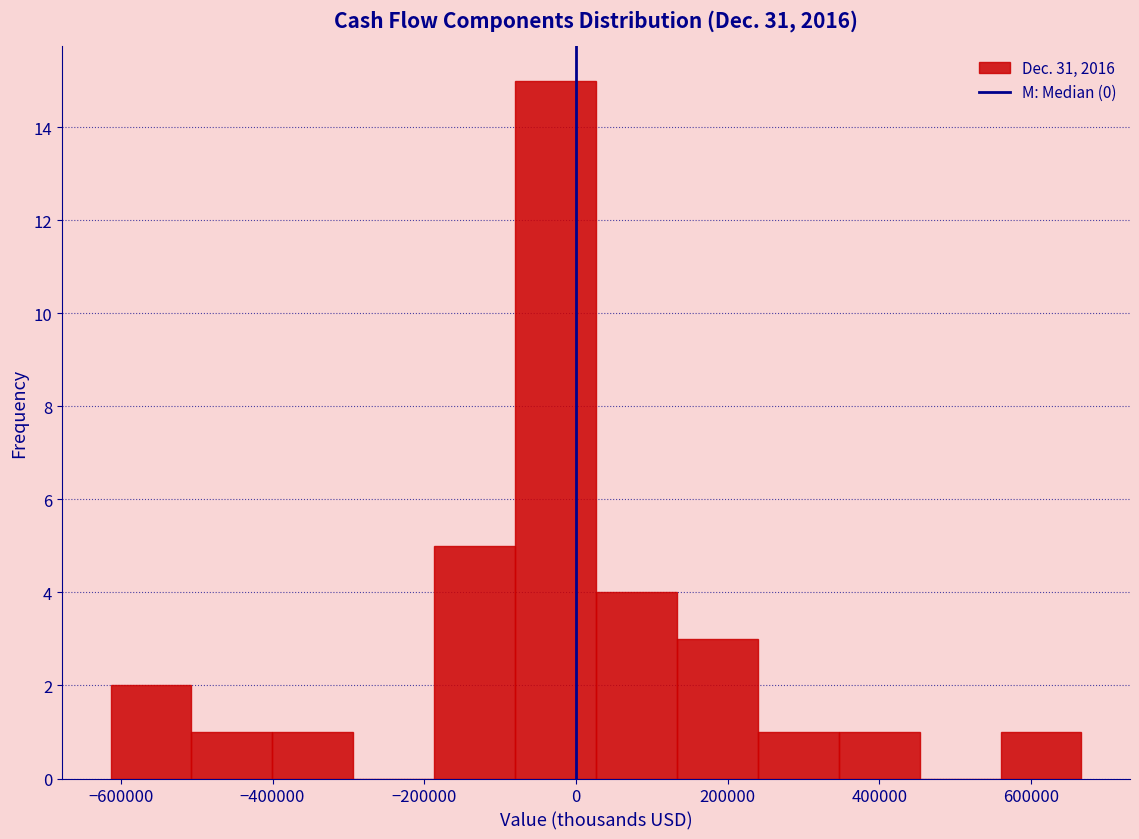

How tall is the bar that spans 20000 to 140000 on the x-axis? Neither the bar edges nor the heights are printed on the chart, so give them approximately, as read against the axes.

4